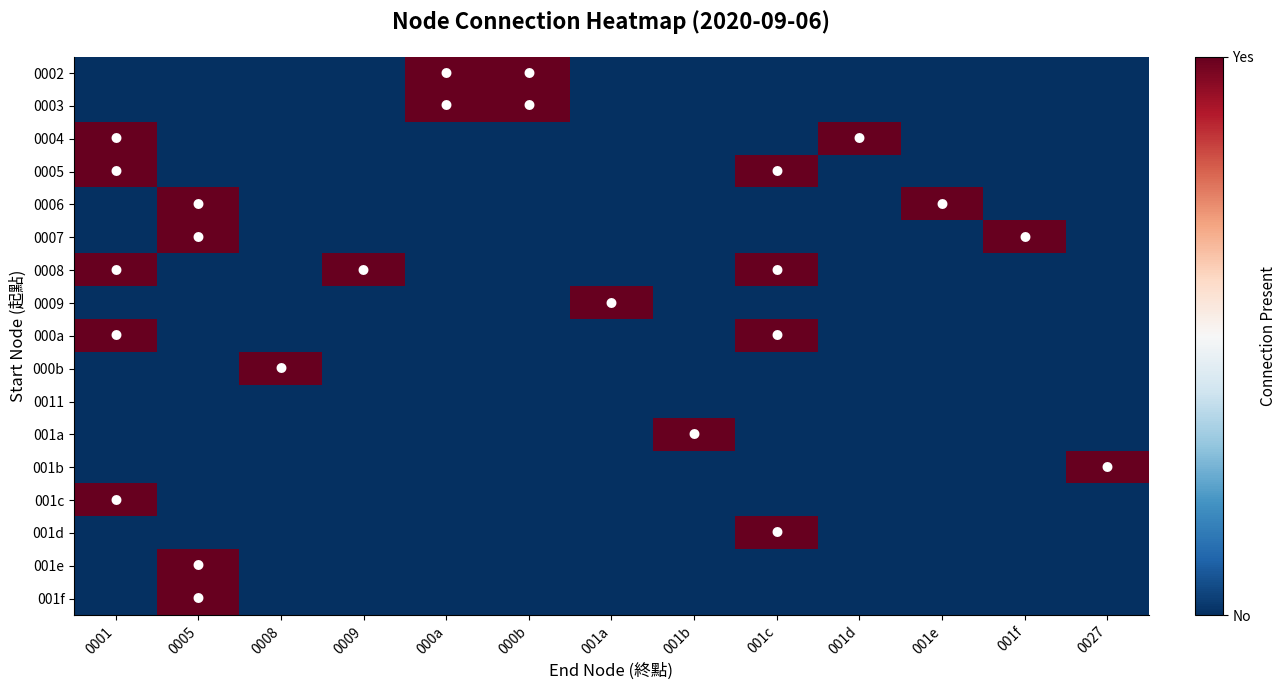

Between 001c and 001a, which is larger?

001c